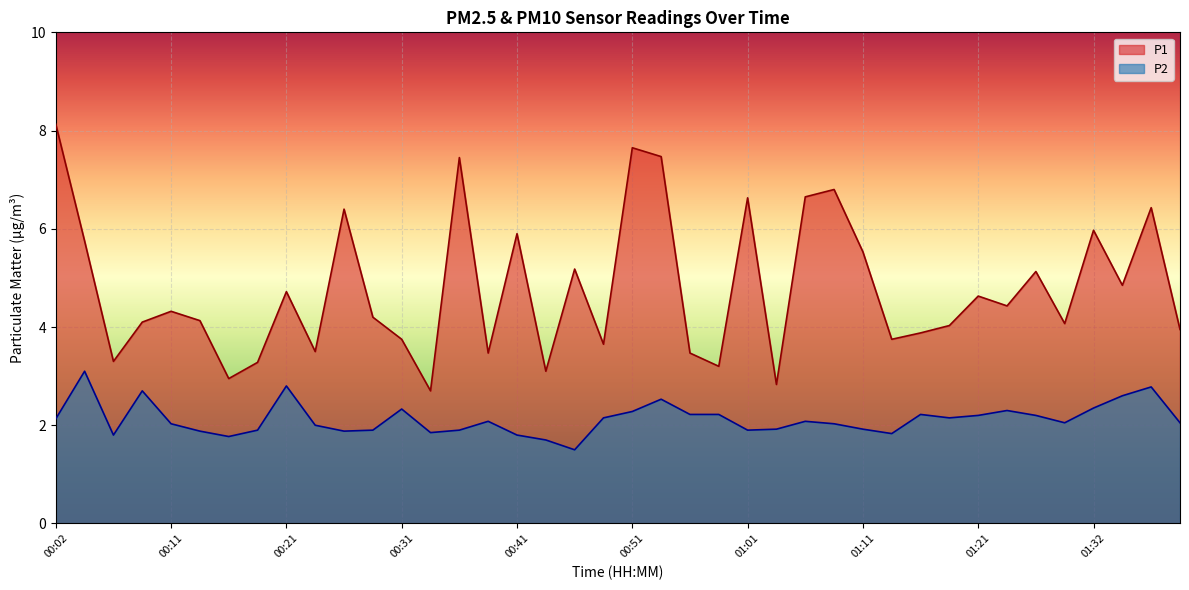

Read the P2 value at 01:32.

2.4